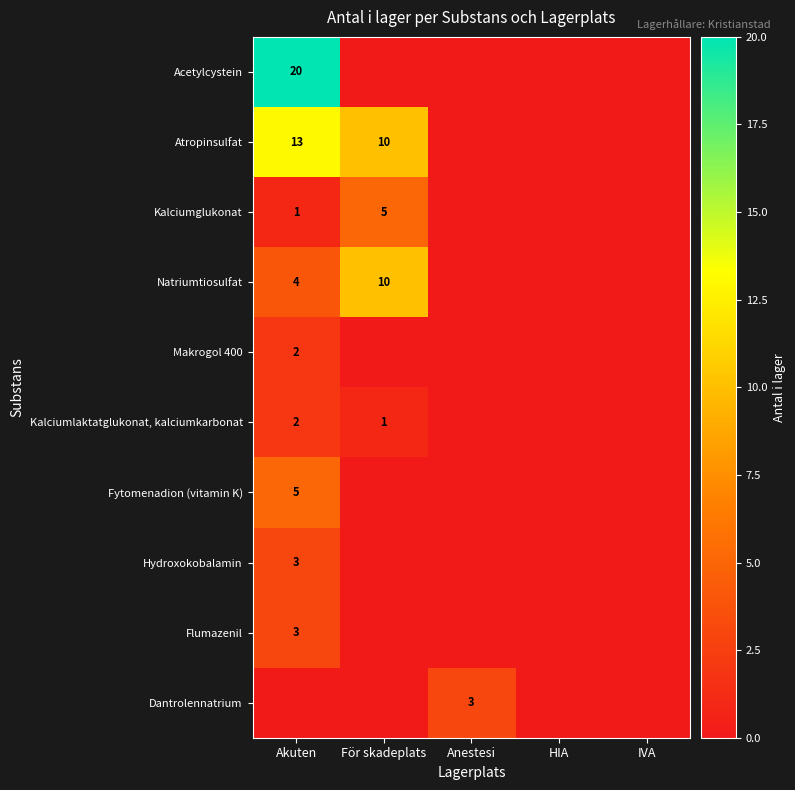

The value of Flumazenil at Akuten is 3. True or false?

True